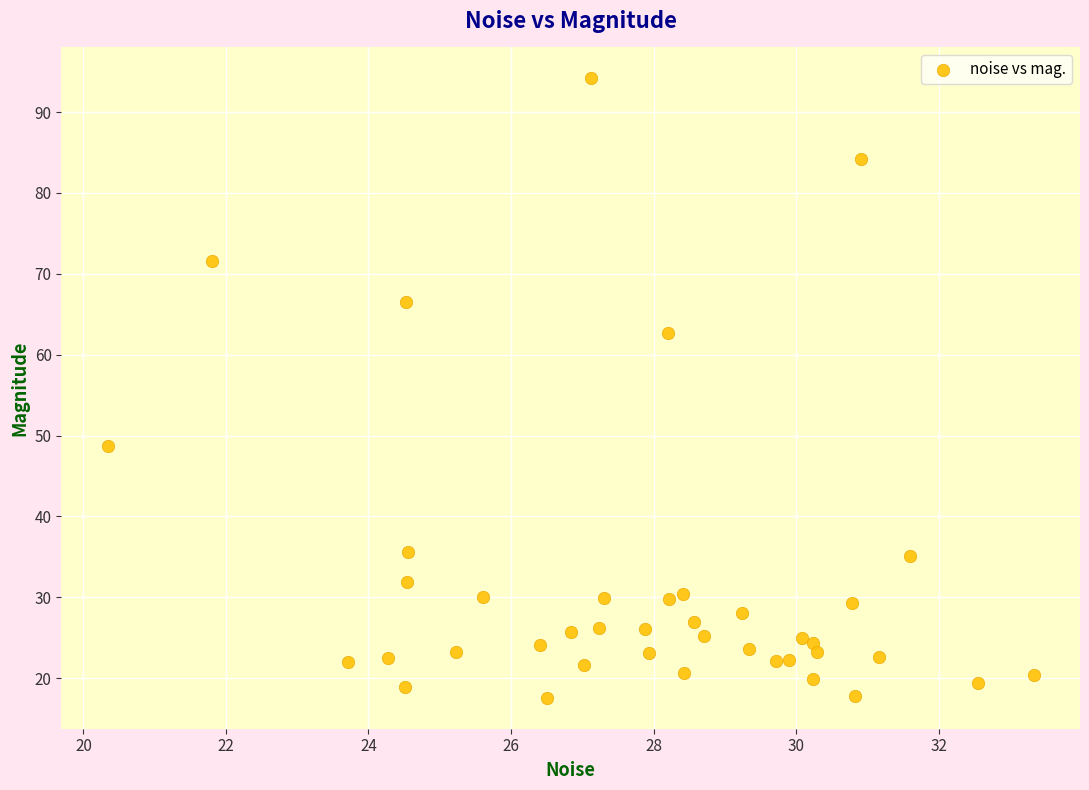

What is the range of Y values (max minus min)?

76.6